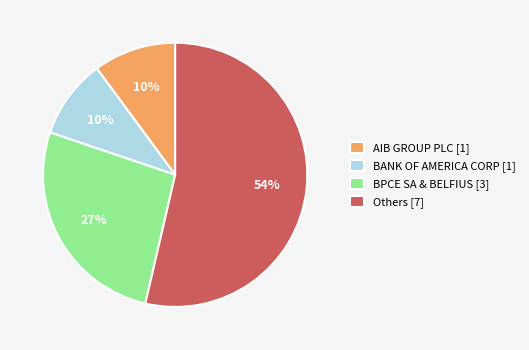

Count the number of slices in the pie.

4